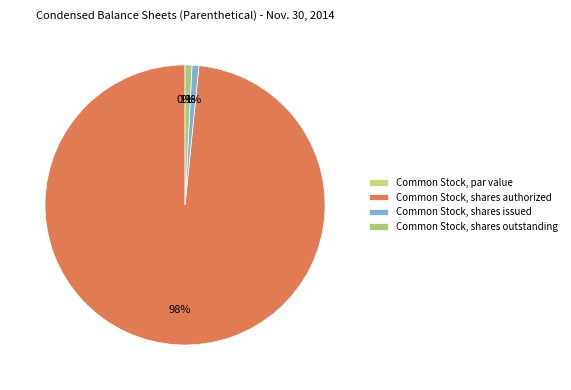

To the nearest percent, what is the difference between the largest and smallest slice percentages?

98%